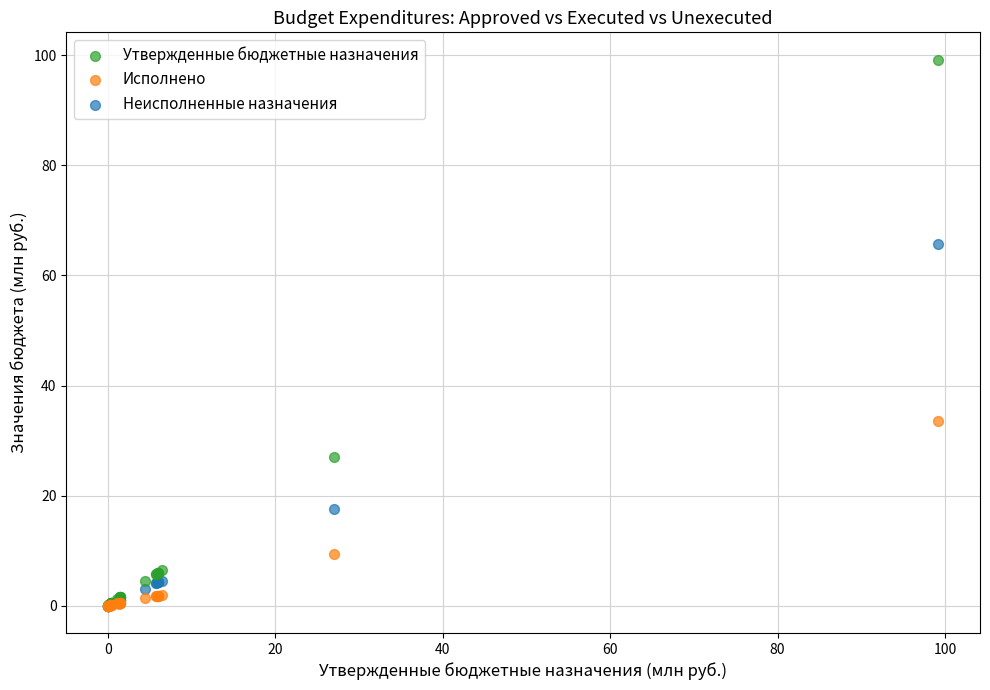

Across all series, what Y value is closest to 49?

33.5